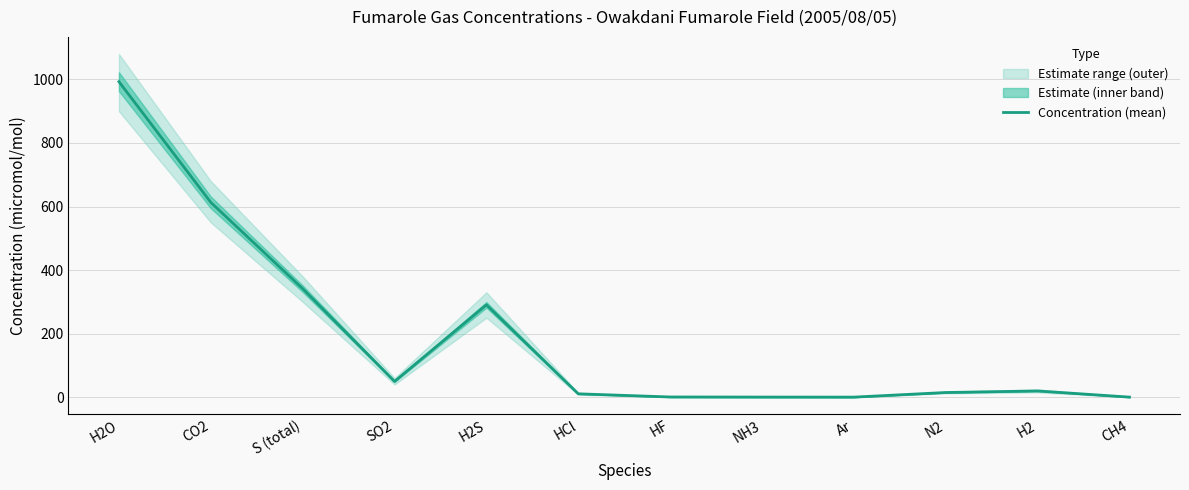

At which label does the data first exceed 19?

H2O